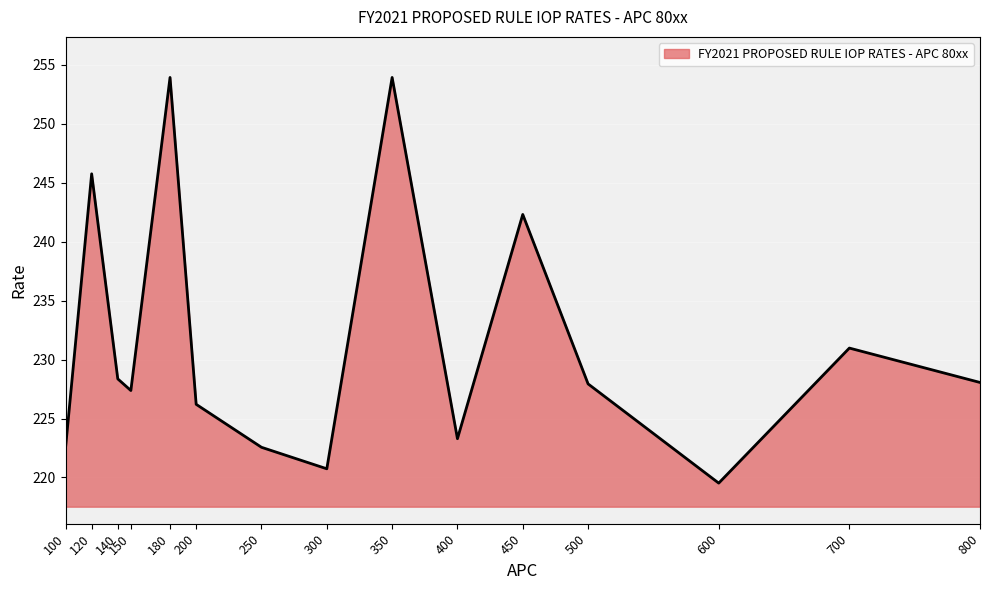

How many interior local peaks (higher than both neighbors) does the data have?

5